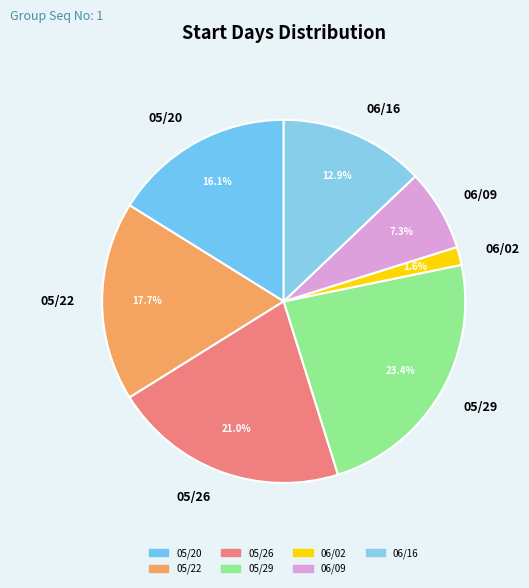

Which has a higher value, 05/26 or 06/02?

05/26